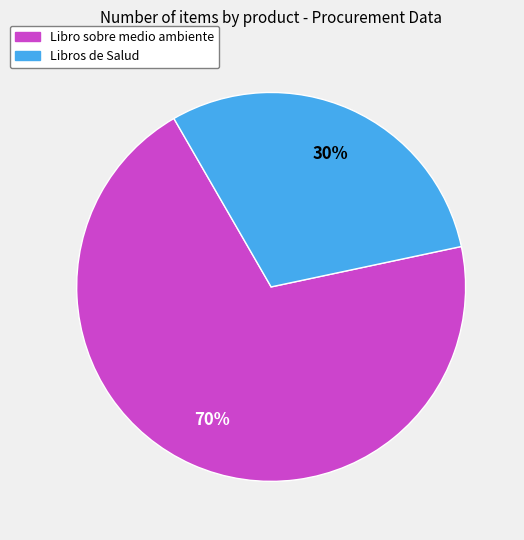

How many segments does this pie chart have?

2